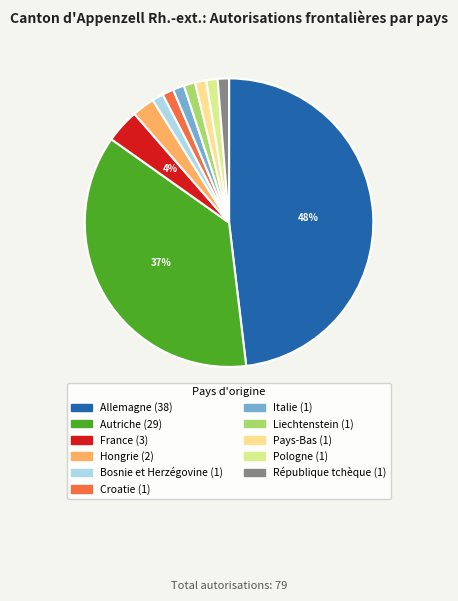

To the nearest percent, what is the difference between the Croatie and France slice percentages?

3%